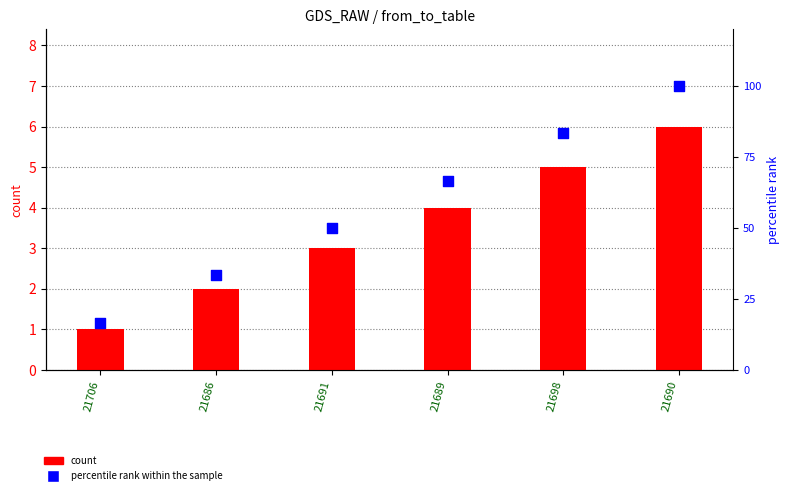

Which series has the largest total across all categories?

percentile rank within the sample